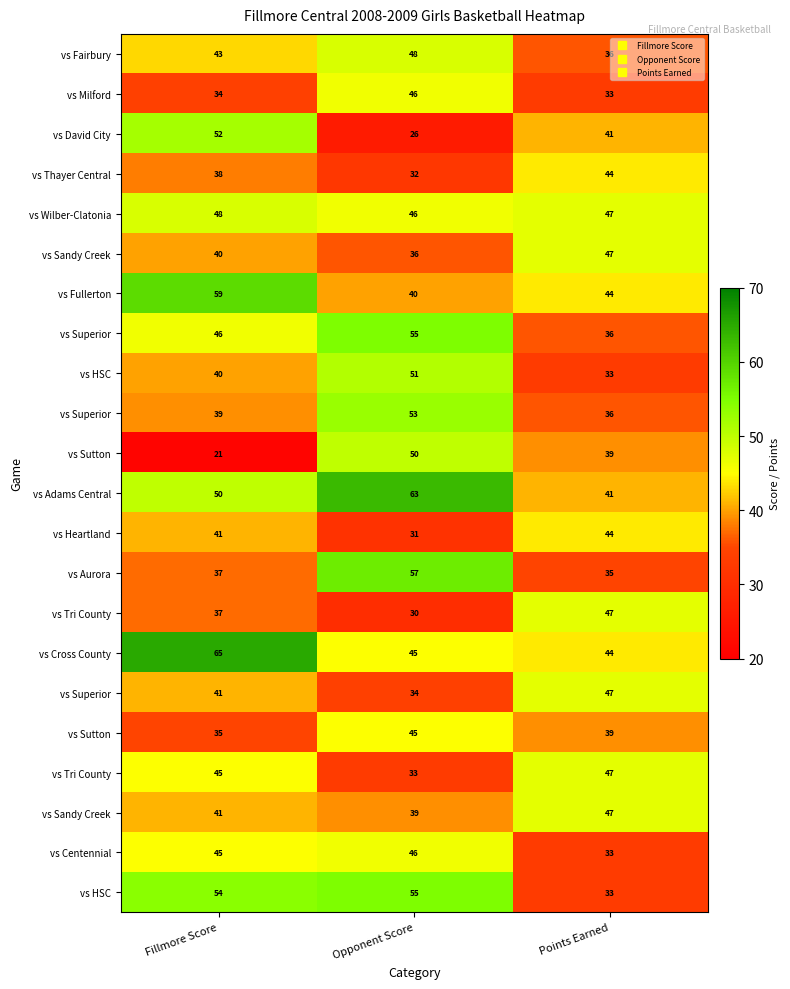

At how many categories does at least one series exceed 48?

2